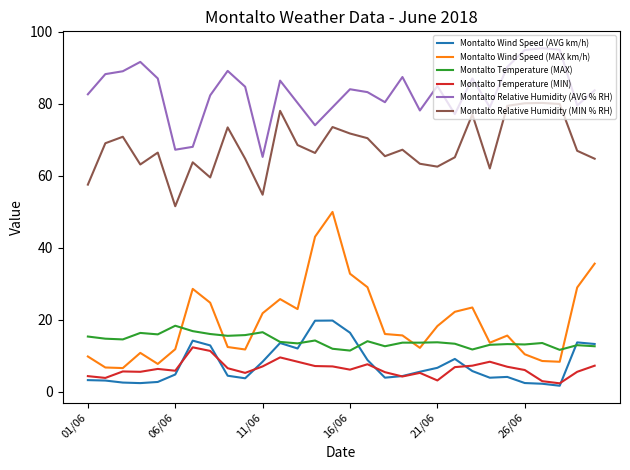

Which series has the largest total across all categories?

Montalto Relative Humidity (AVG % RH)